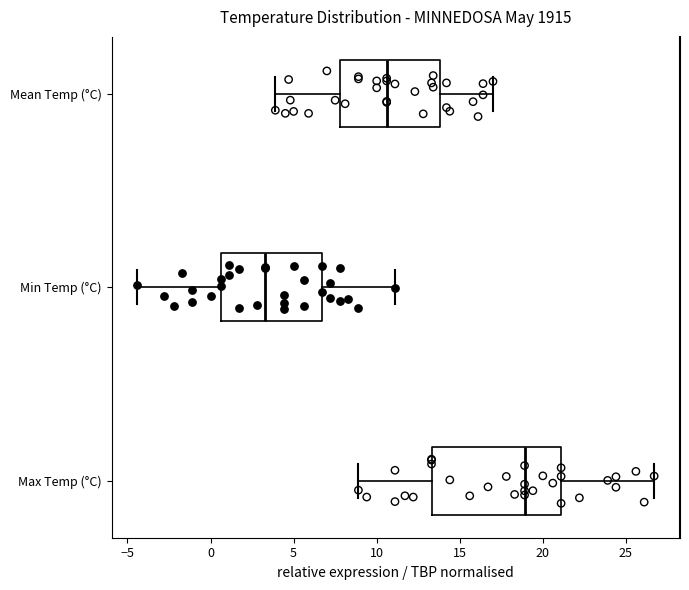

Reading bottom to top, transcribe this box plot: for each box, give where its median line is, the range the box spans, and where its two whiskers end, as read against the x-axis. The values are not printed on the chart, so give them approximately, as read against the axis.

Max Temp (°C): median 19.0, box 13.5 to 21.0, whiskers 9.0 to 26.5
Min Temp (°C): median 3.5, box 0.5 to 6.5, whiskers -4.5 to 11.0
Mean Temp (°C): median 10.5, box 8.0 to 14.0, whiskers 4.0 to 17.0